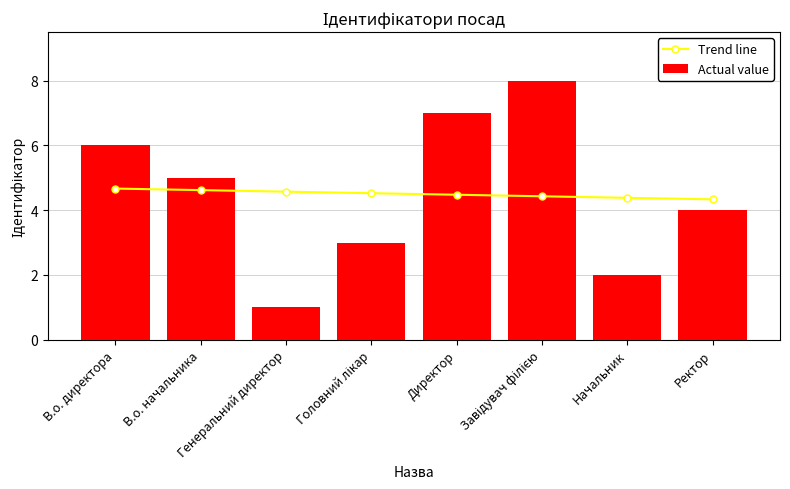

What is the value of the Trend line bar at the 2nd from the left?

4.6